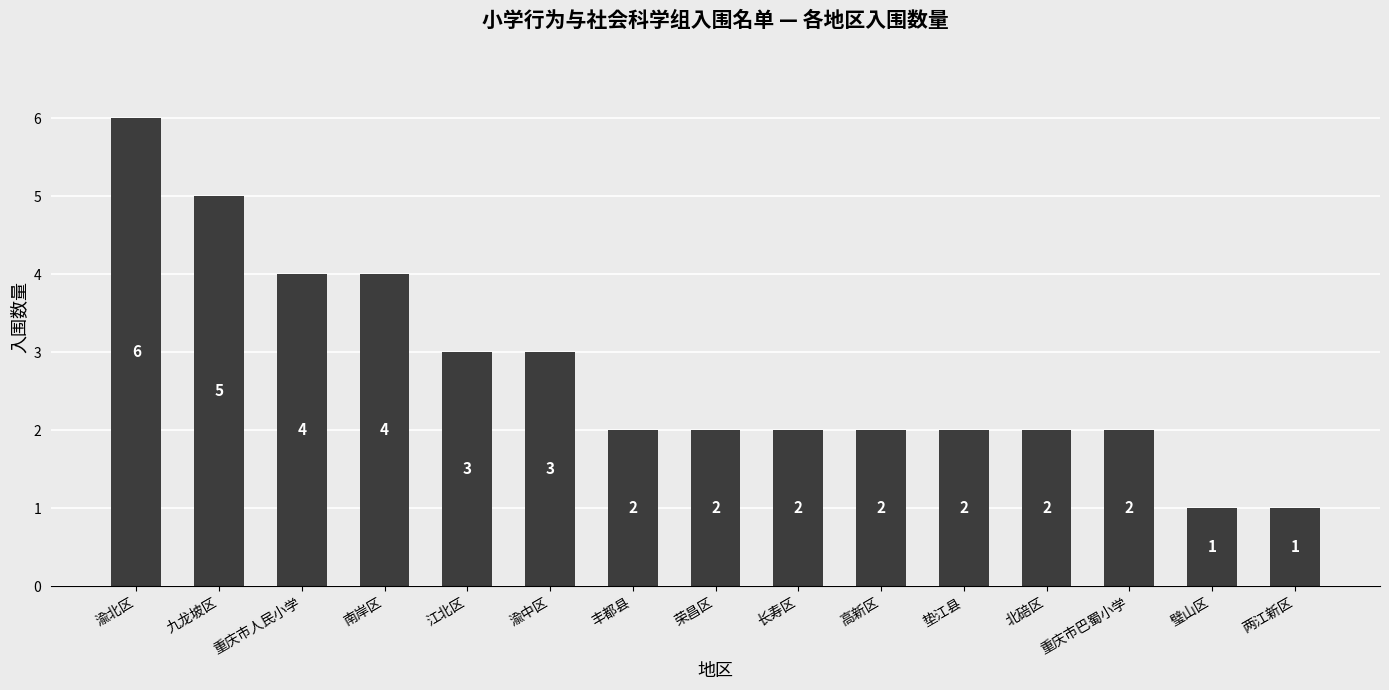

What is the difference between the values at 北碚区 and 南岸区?

2